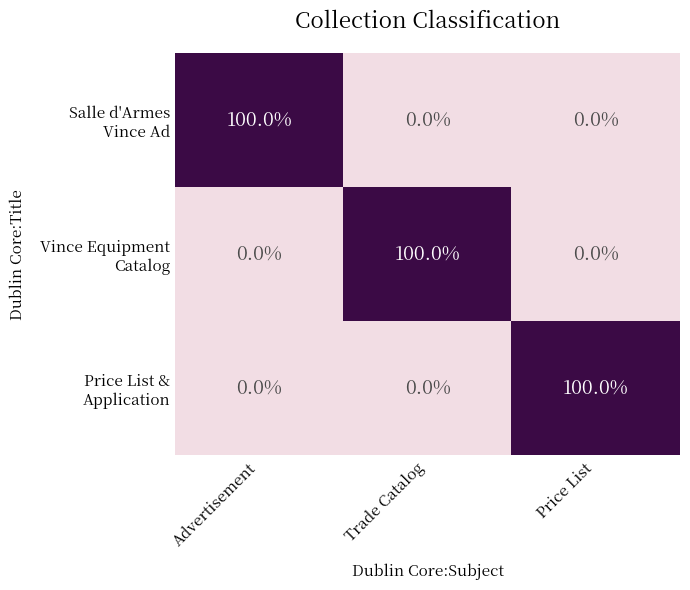

What is the total value across all series at Trade Catalog?

100